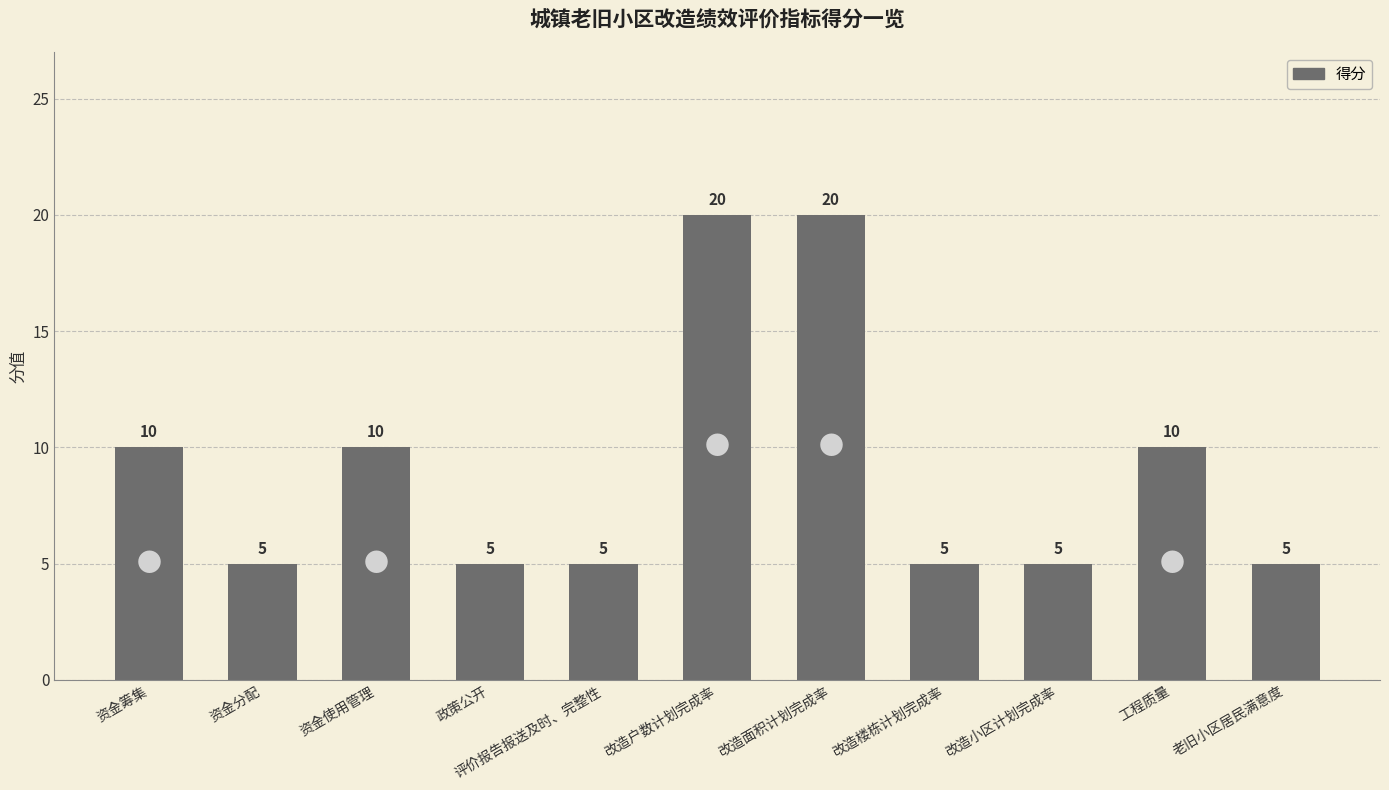

What is the ratio of the value at 政策公开 to the value at 资金分配?

1.0